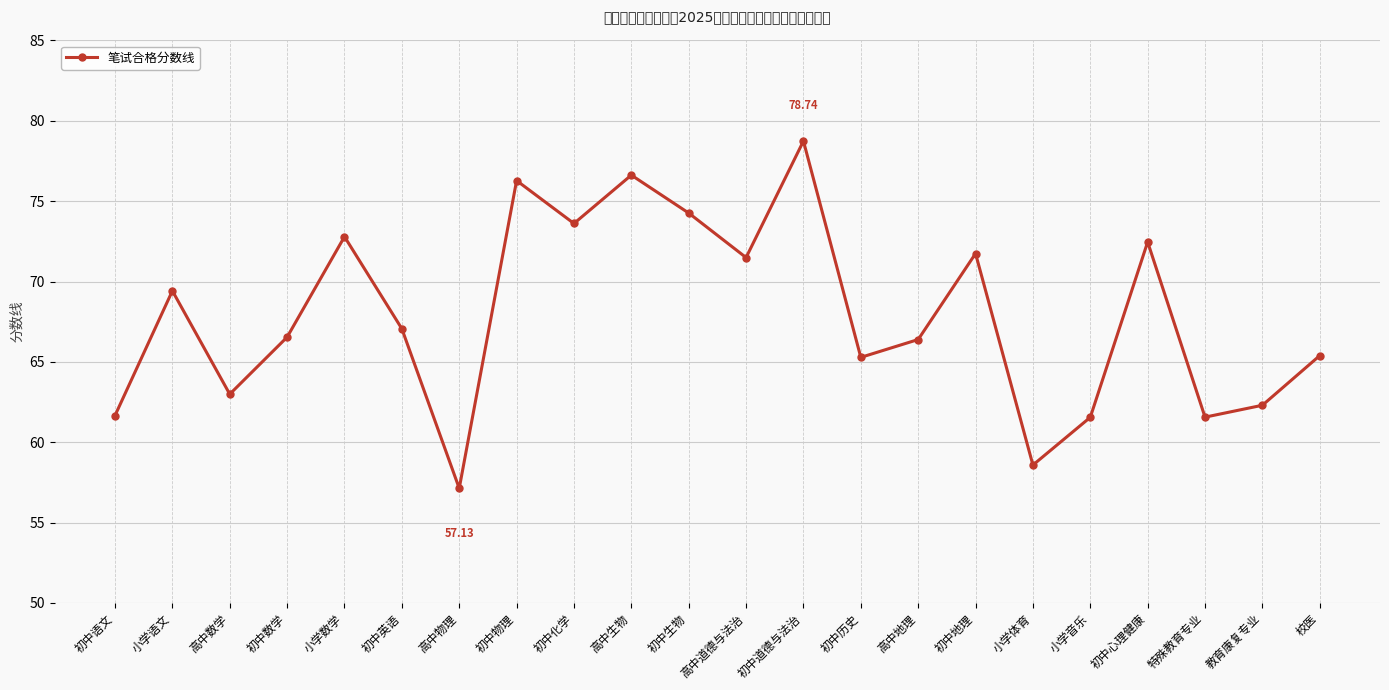

Between 小学数学 and 校医, which is larger?

小学数学